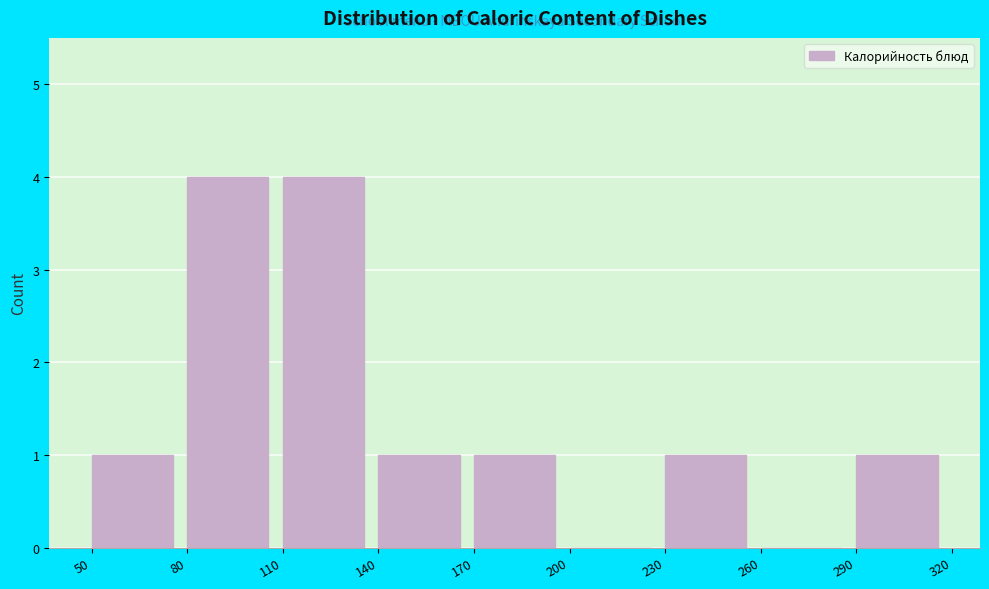

Reading left to right, list every bar in this chart as the range it spans on the x-axis followed by its height. The values are not printed on the chart, so give them approximately, as read against the axis.

50 to 80: 1
80 to 110: 4
110 to 140: 4
140 to 170: 1
170 to 200: 1
200 to 230: 0
230 to 260: 1
260 to 290: 0
290 to 320: 1